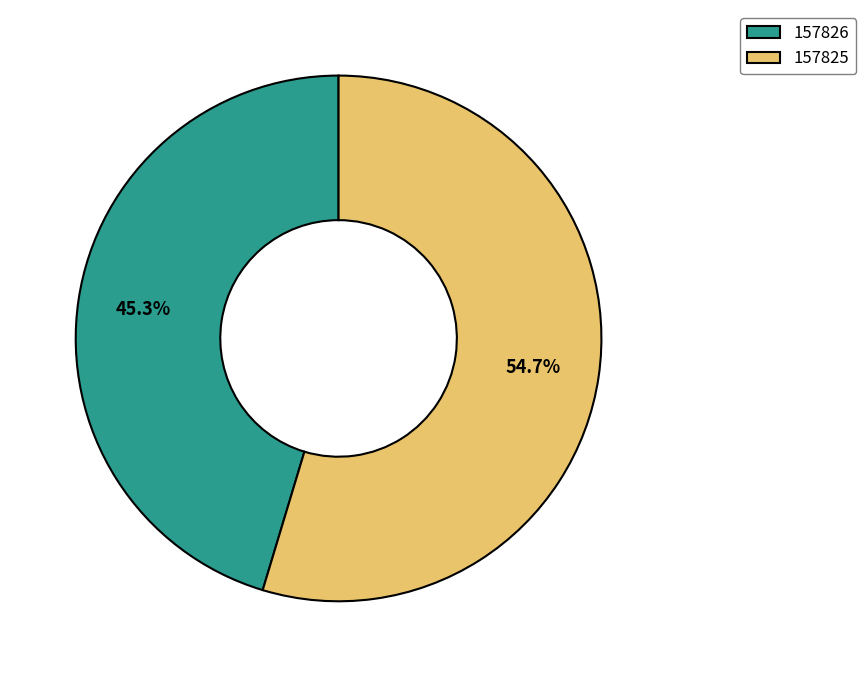

Which category has the smallest portion of the pie?

157826